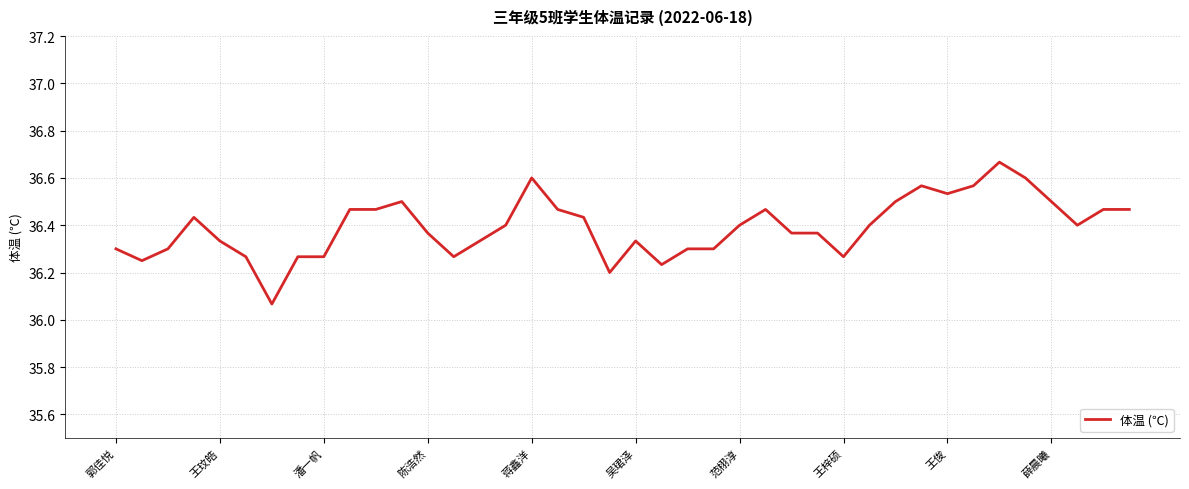

True or false: the data shows 9.3 at 范栩淳.

False